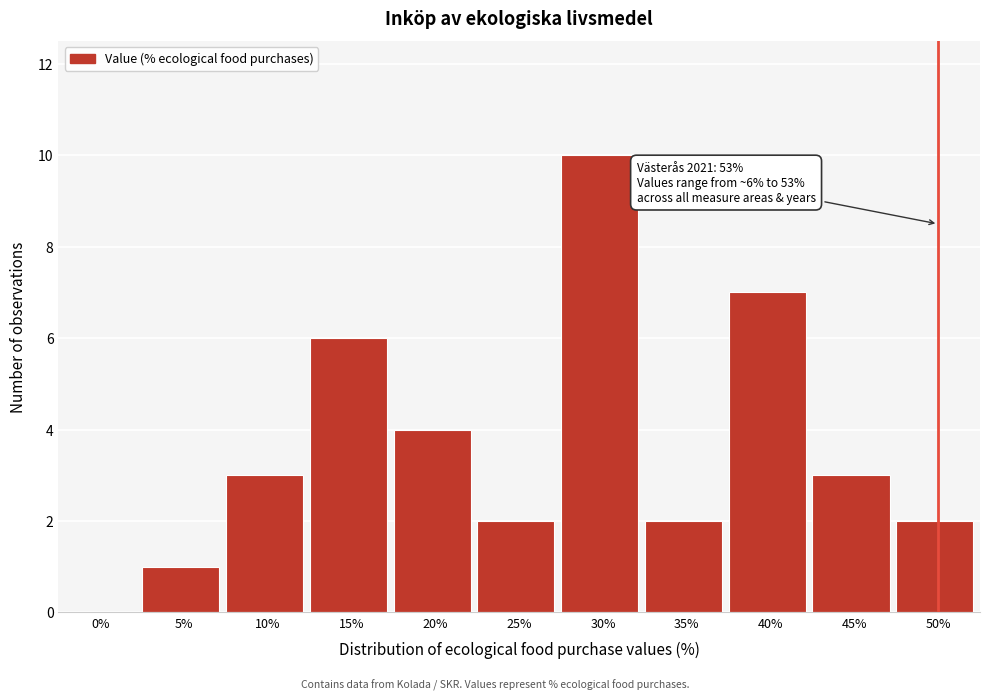

Reading right to left, extract all data points from this chart.

50%=2	45%=3	40%=7	35%=2	30%=10	25%=2	20%=4	15%=6	10%=3	5%=1	0%=0